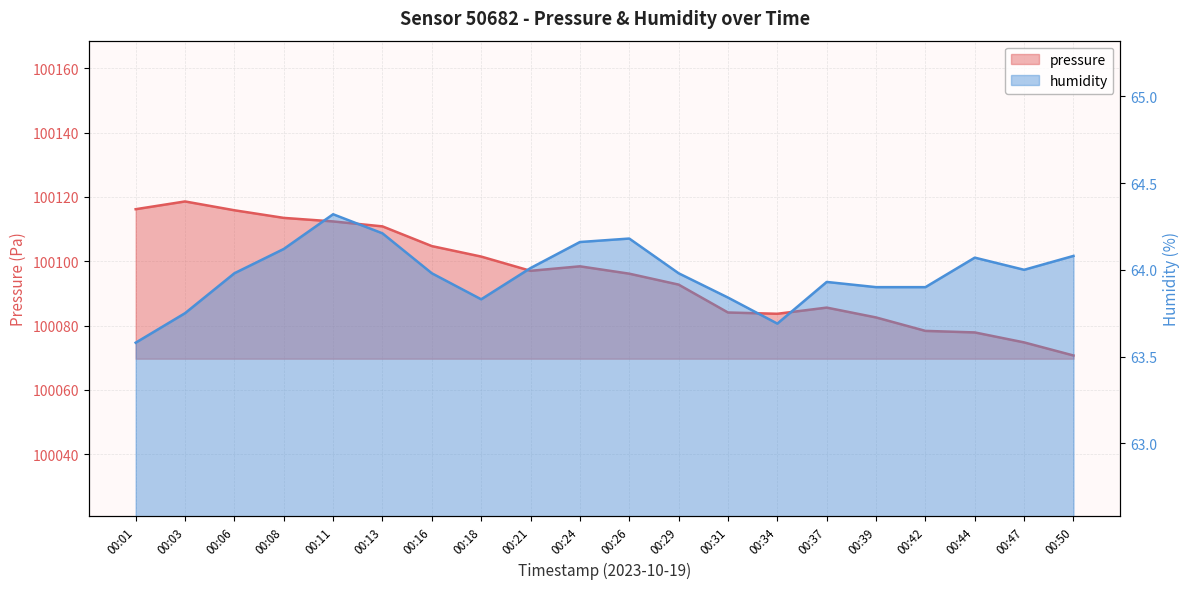

How many lines are shown in the chart?

2